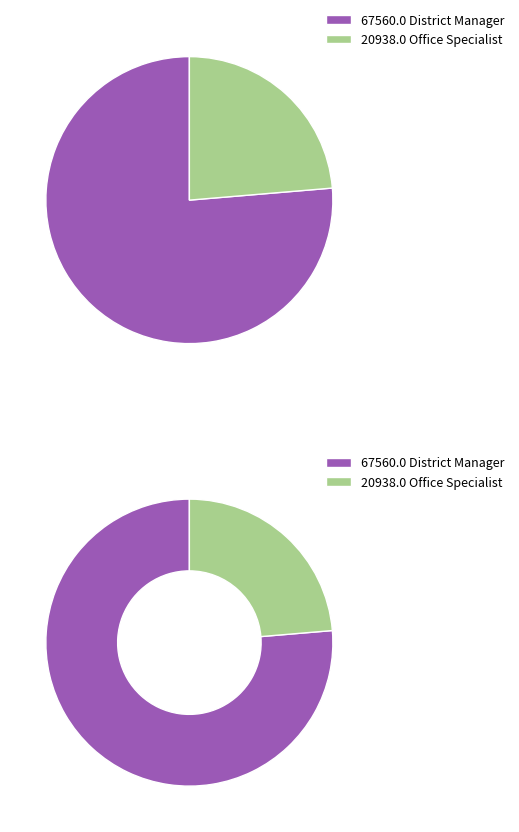

Is the sum of Office Specialist and District Manager greater than half?

Yes